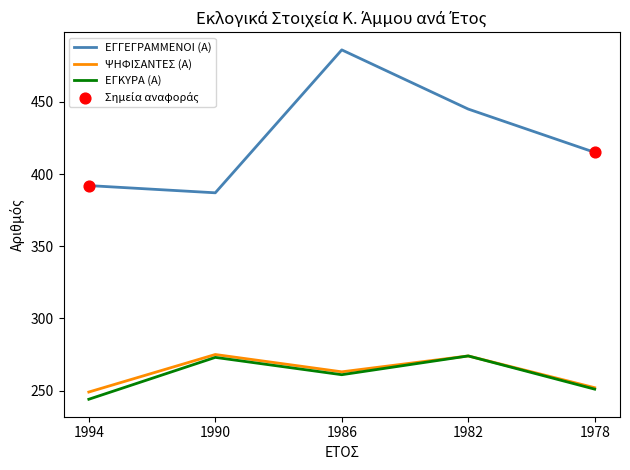

What is the total value across all series at 1990?

935